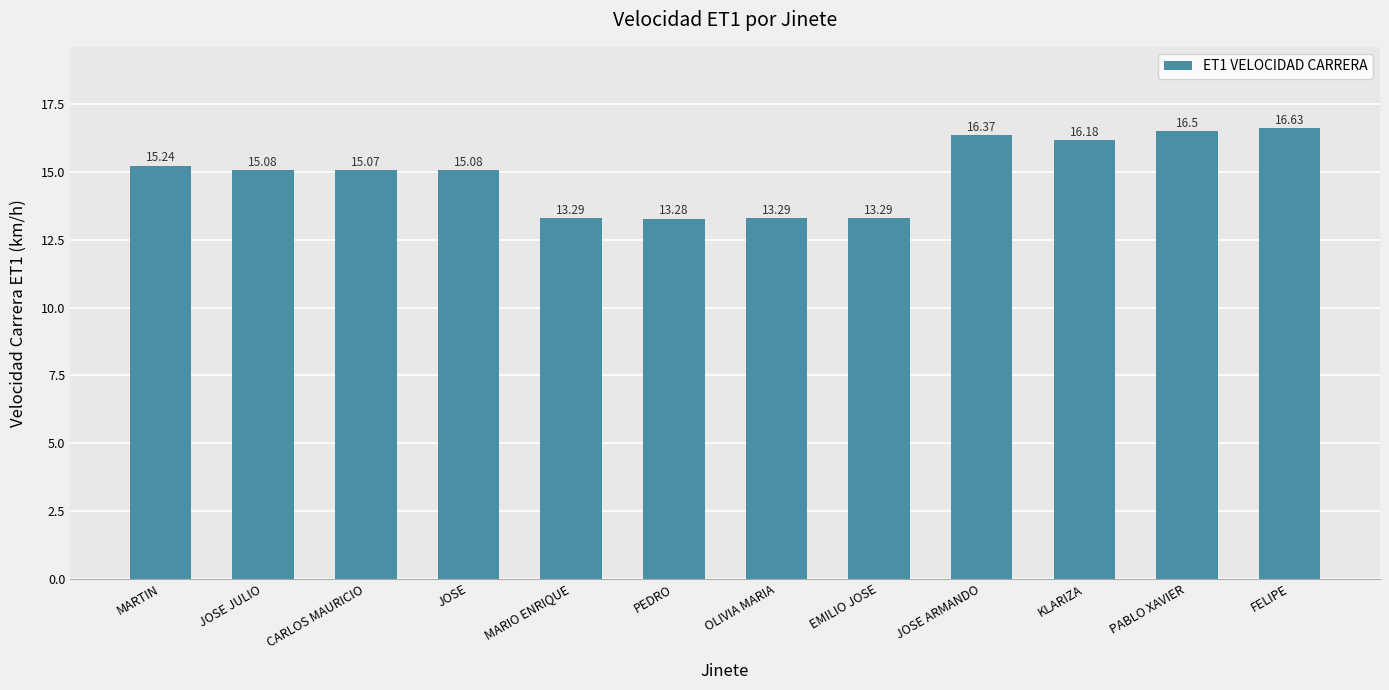

At which label does the data first exceed 15?

MARTIN